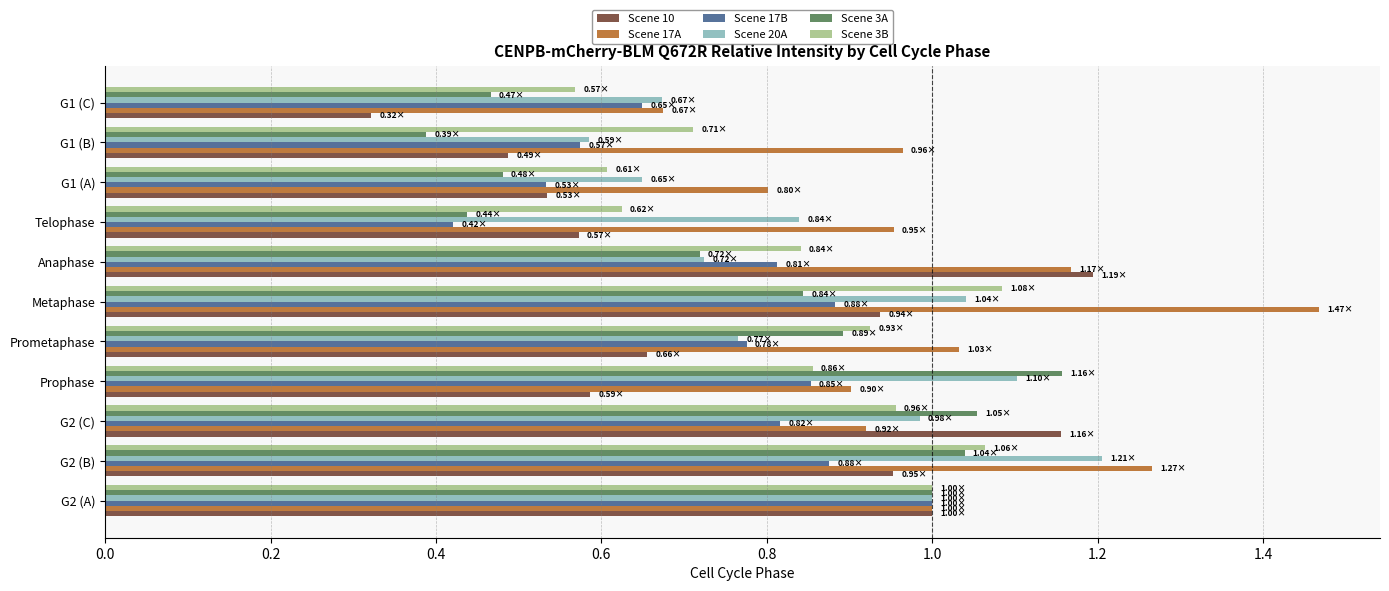

Which category has the highest value in the Scene 10 series?

Anaphase